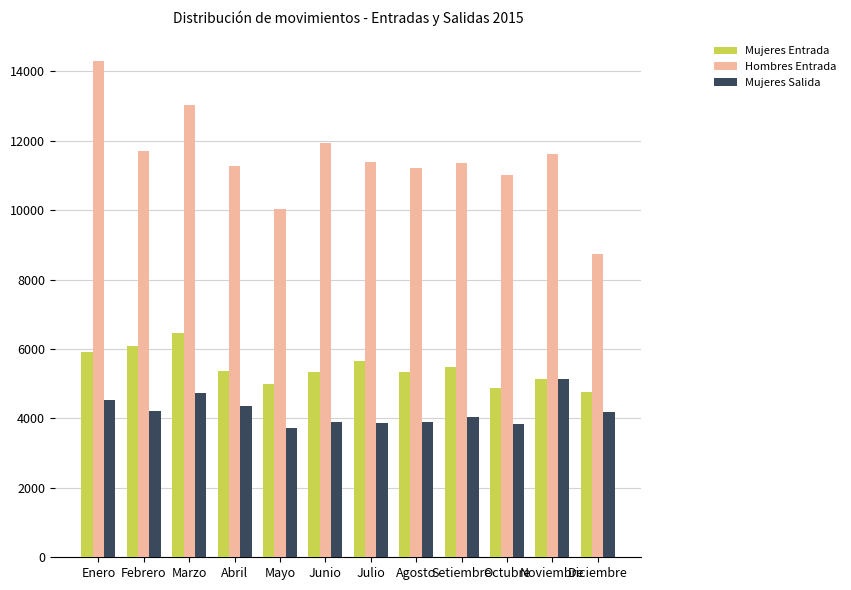

True or false: Mujeres Salida has a value of 3881 at Julio.

True